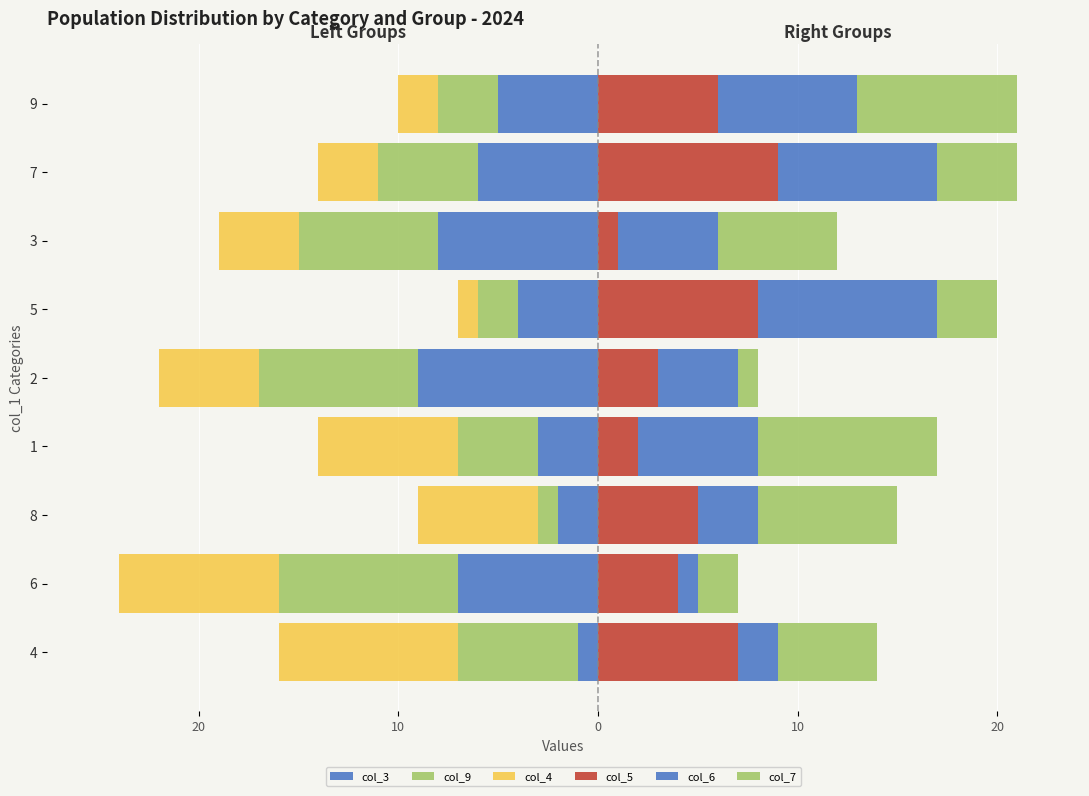

What are all the series names shown in the legend?

col_3, col_9, col_4, col_5, col_6, col_7